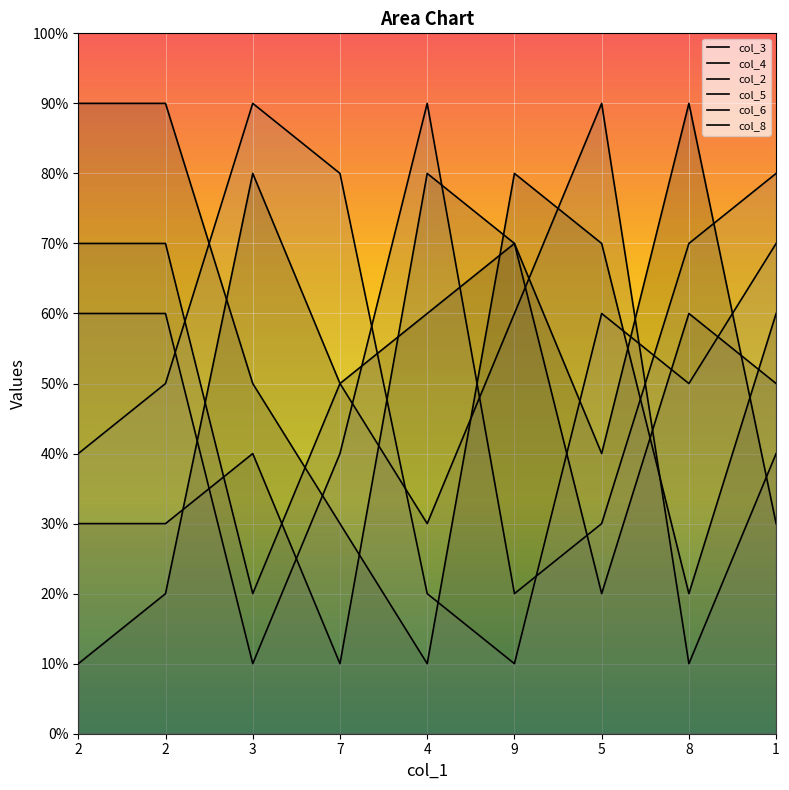

How many lines are shown in the chart?

6